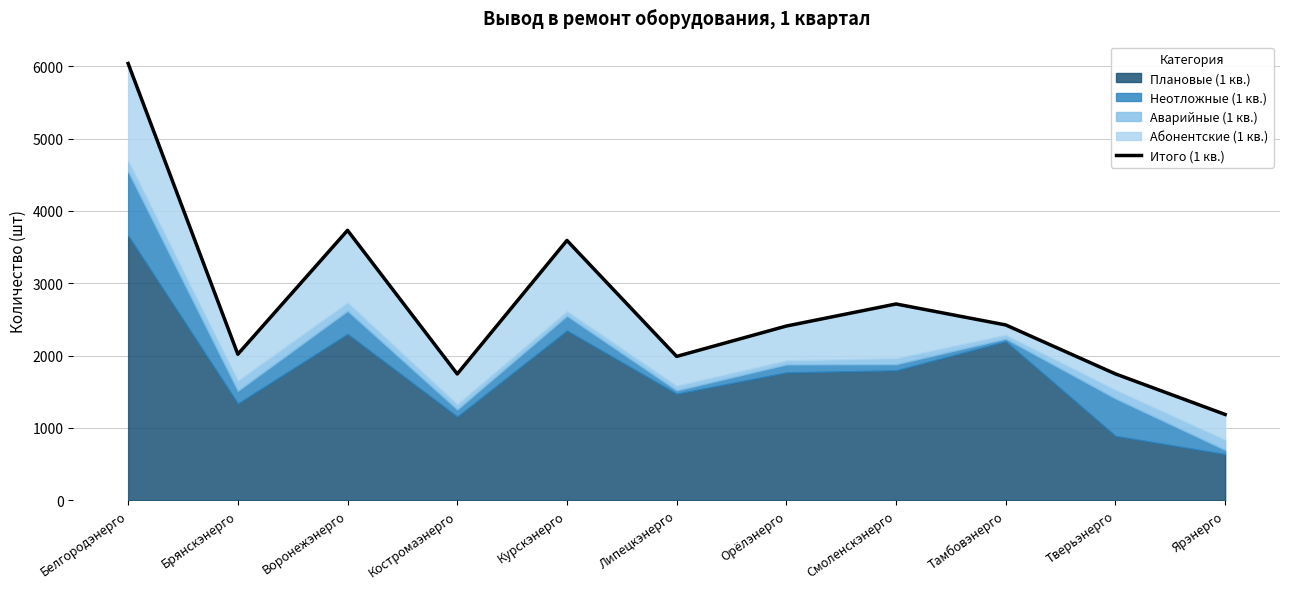

Where is the first local maximum?

Воронежэнерго